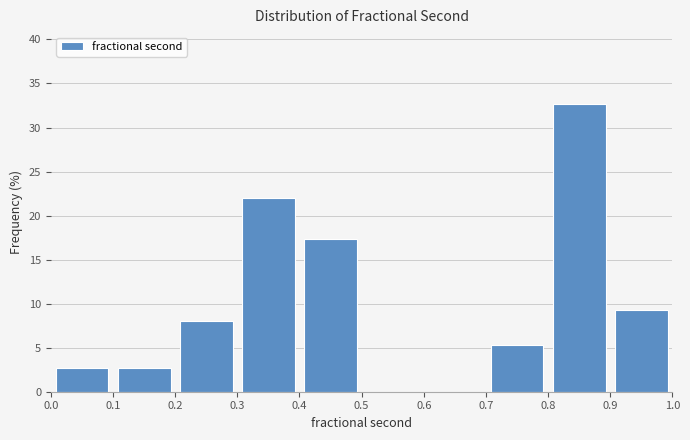

What is the height of the bar covering 0.3 to 0.4 on the x-axis? The values are not printed on the chart, so give them approximately, as read against the axis.

22.0